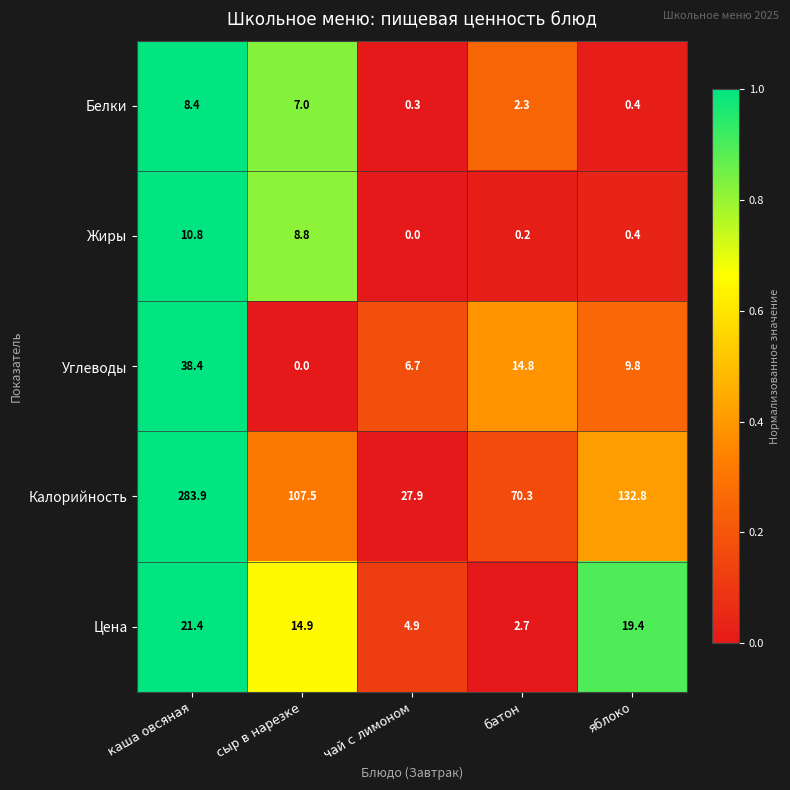

At which category is the sum across all series the highest?

каша овсяная